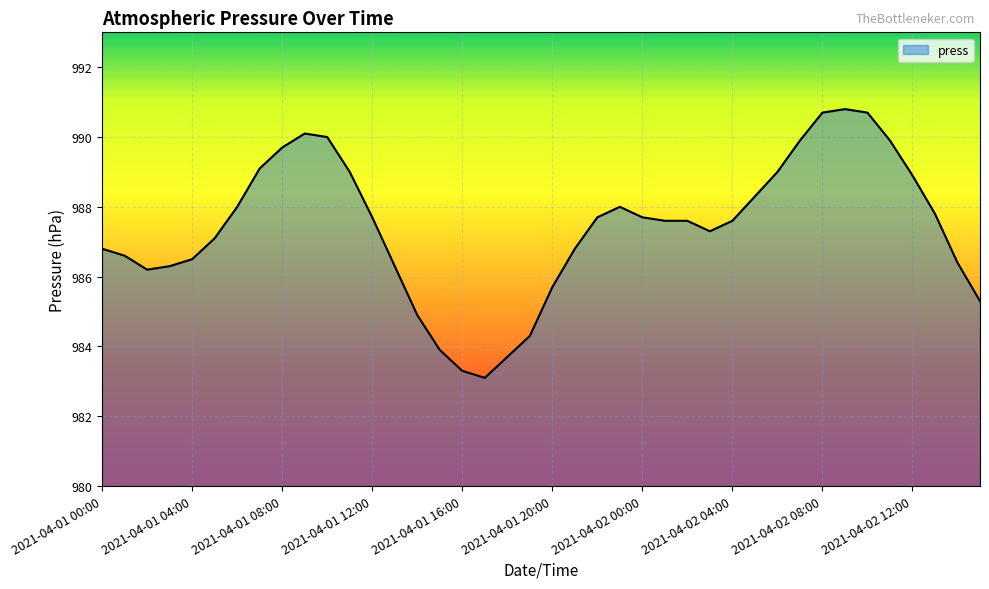

What is the difference between the maximum and minimum values?

7.7